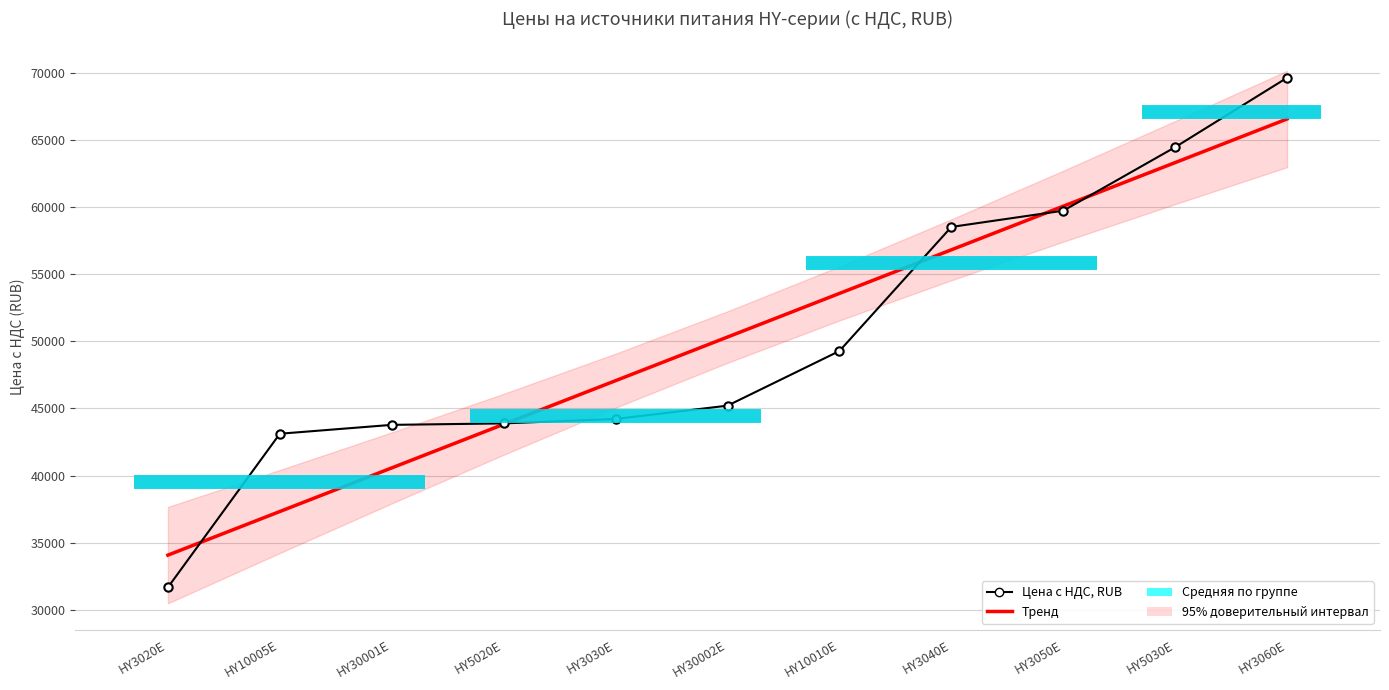

Where is Тренд nearest to the value 50320?

HY30002E